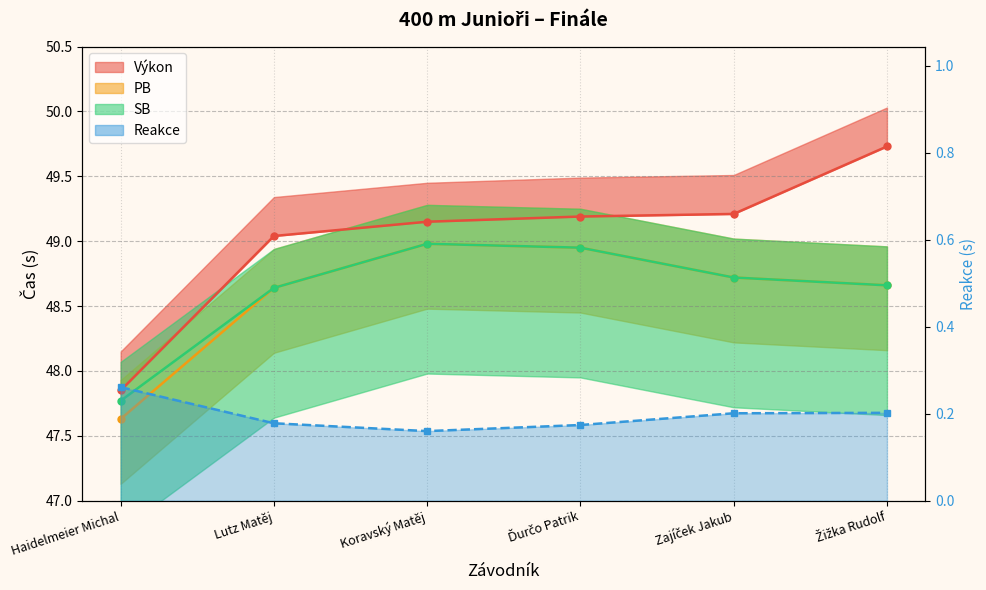

What is the sum of the Výkon values at Koravský Matěj and Žižka Rudolf?

98.9